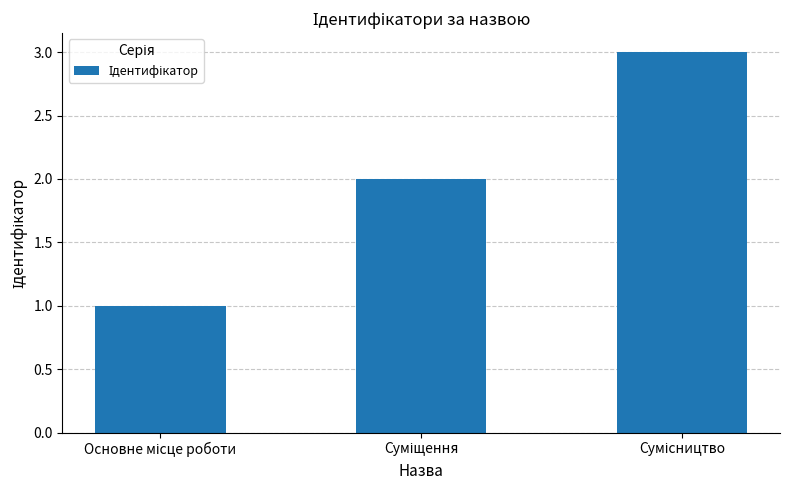

What is the greatest value displayed?

3